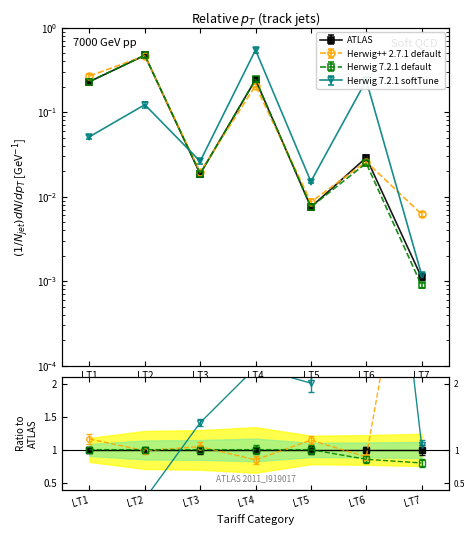

The Total Installations series shows 0.0 at LT5. True or false?

False